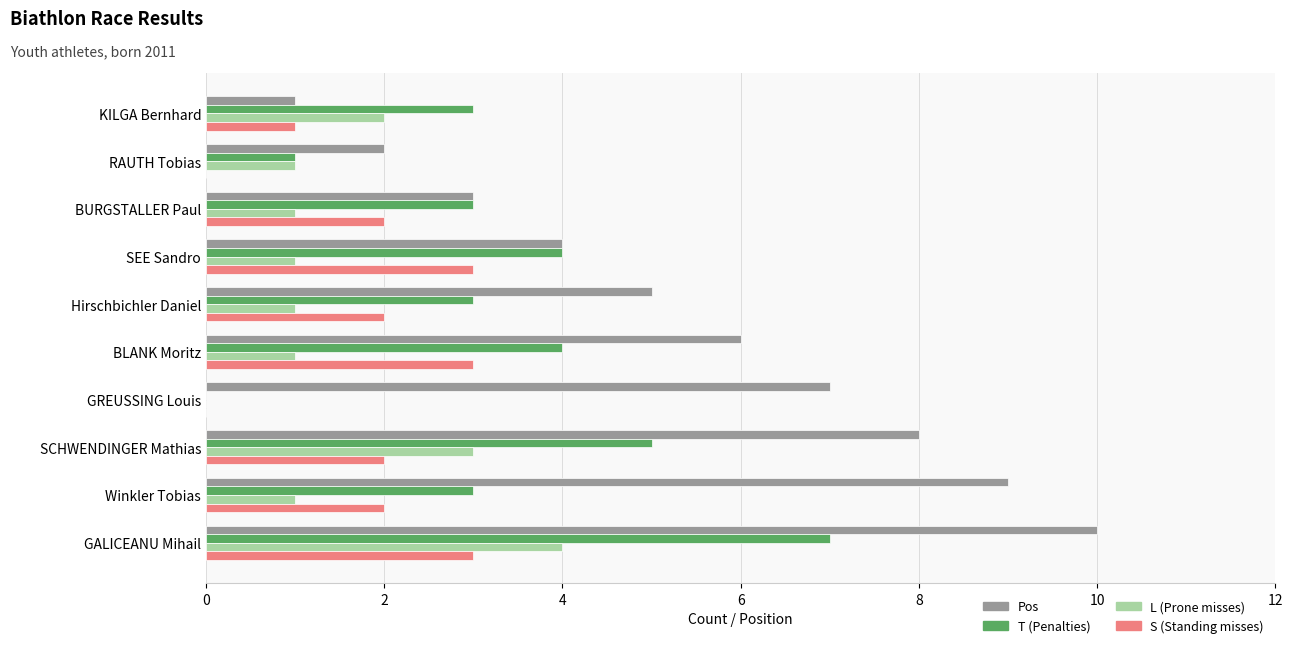

What is the sum of all T (Penalties) values?

33